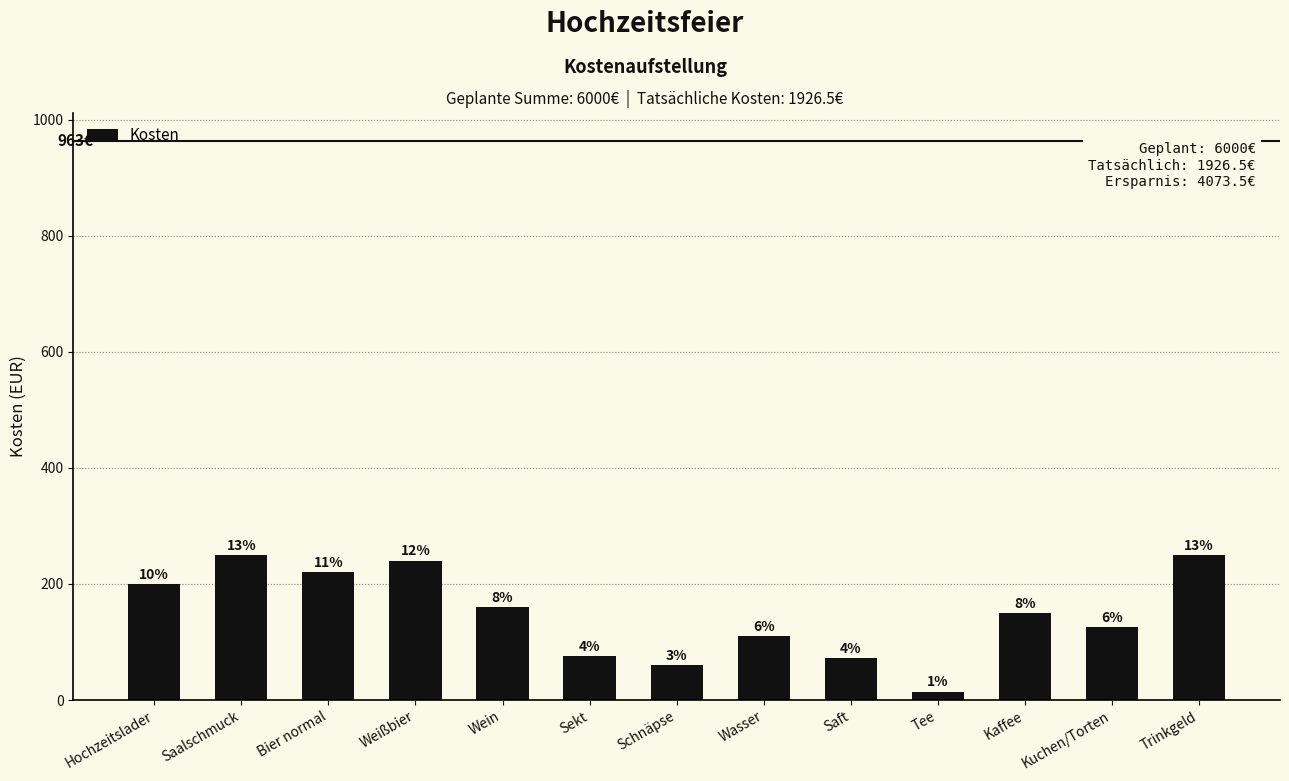

What is the ratio of the value at Trinkgeld to the value at Wein?

1.6